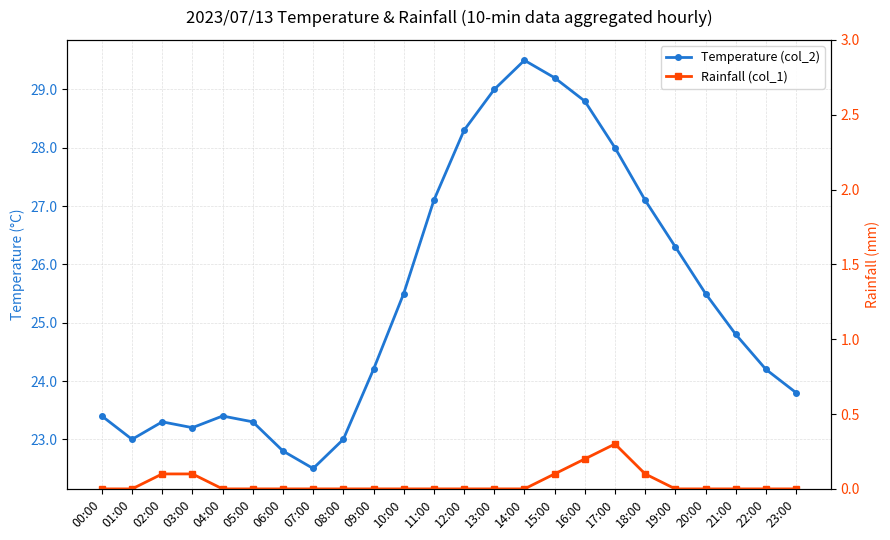

Does the chart display data point markers on the line(s)?

Yes